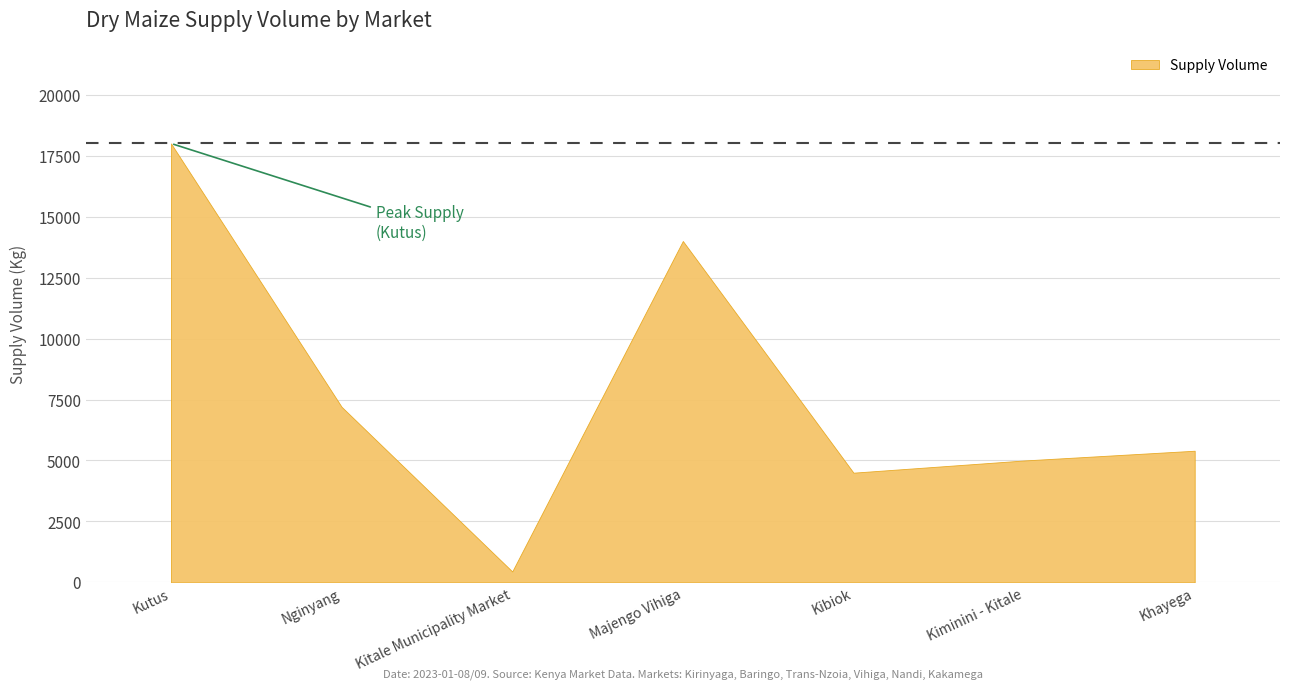

Count the number of values greater than 5400.

3